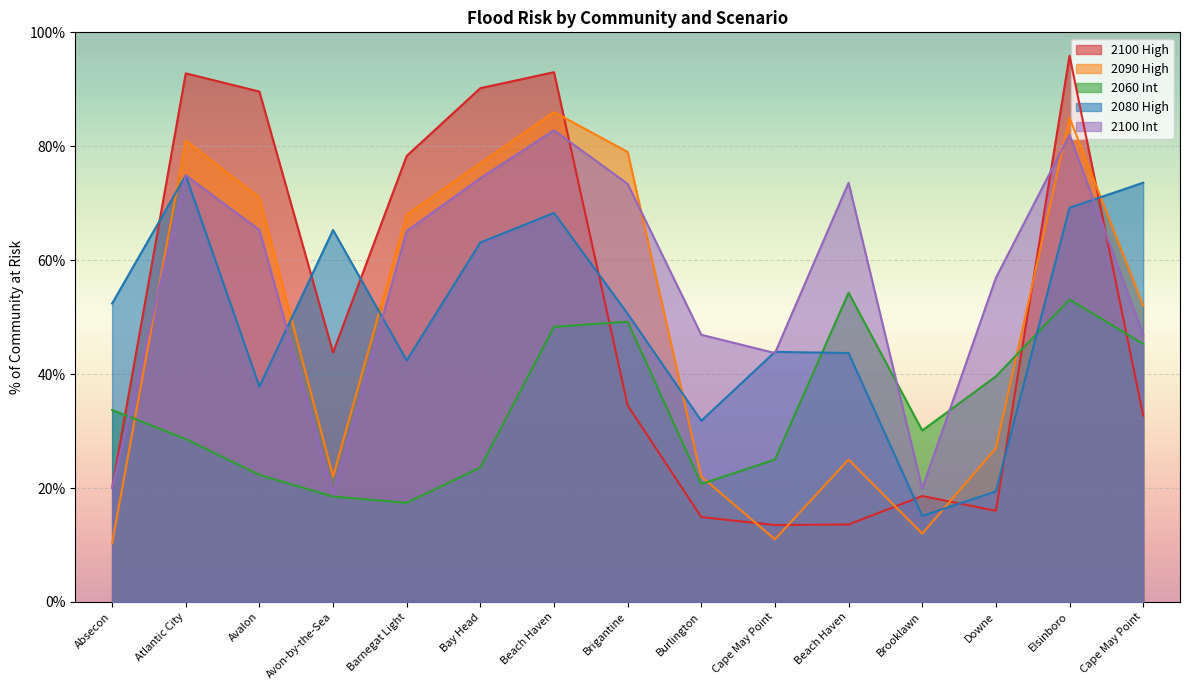

The value of 2100 Int at Beach Haven is 120.1. True or false?

False